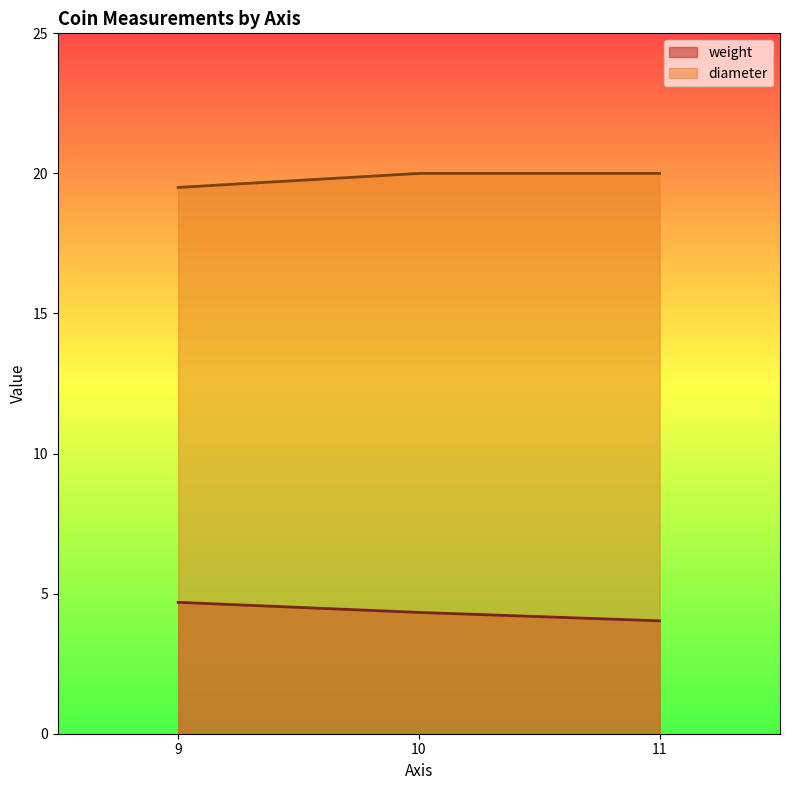

At how many categories does at least one series exceed 10?

3